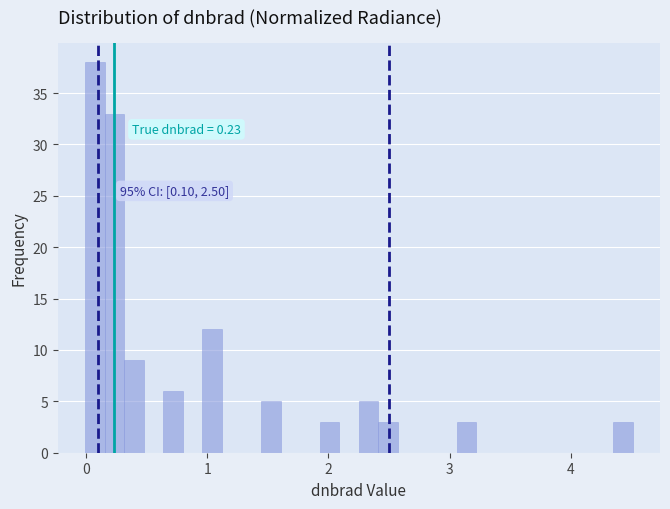

Read against the x-axis, roughly where is the centre of the tallest bar?

0.1